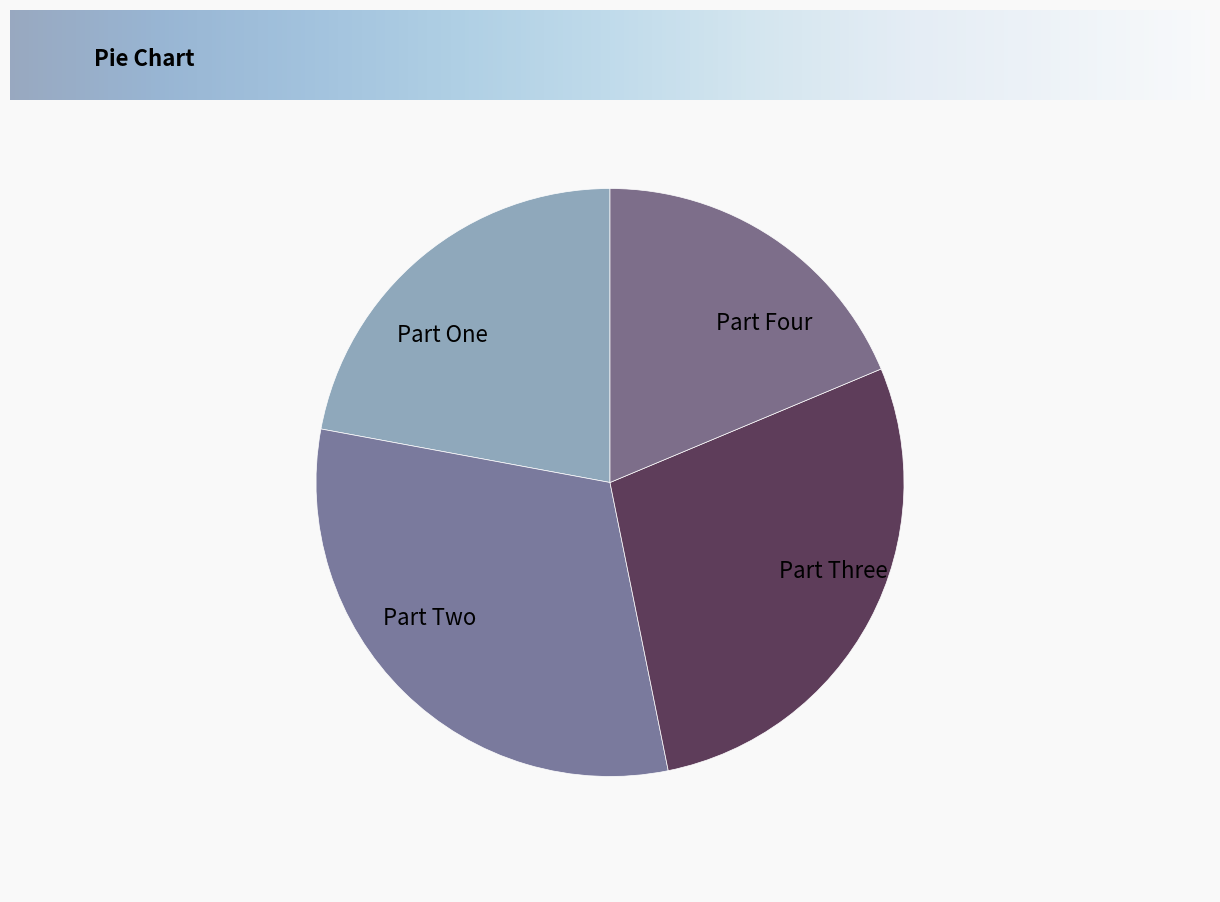

Do Part Four and Part Three together represent more than half of the pie?

No